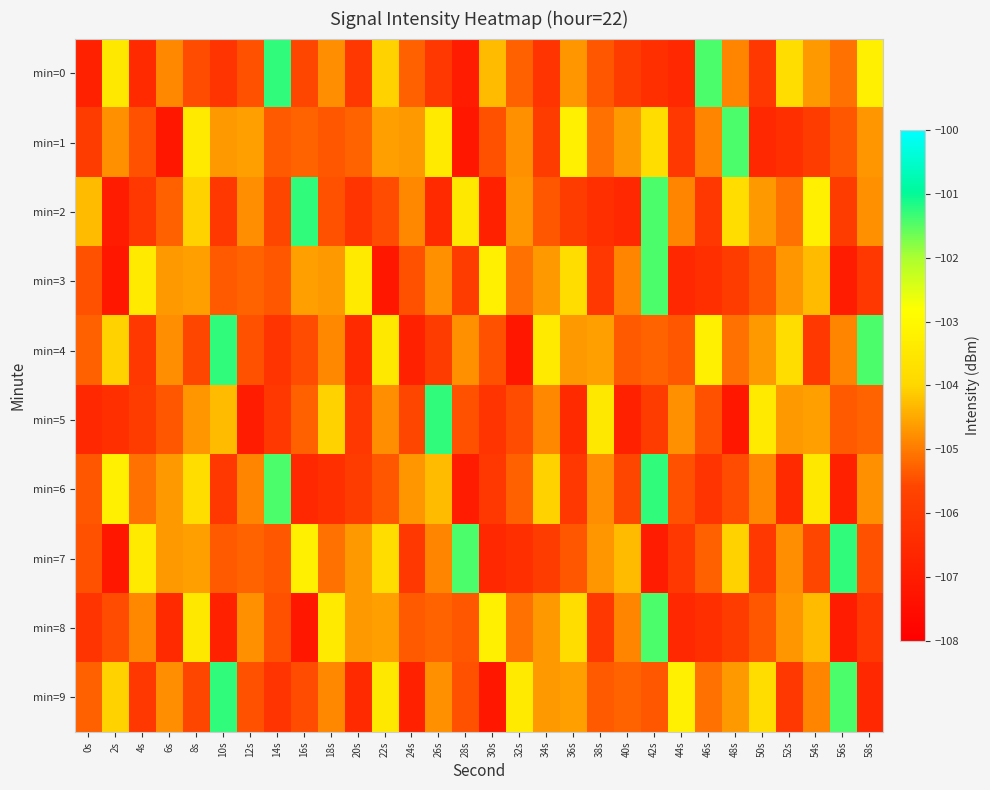

At how many categories does at least one series exceed -104?

25